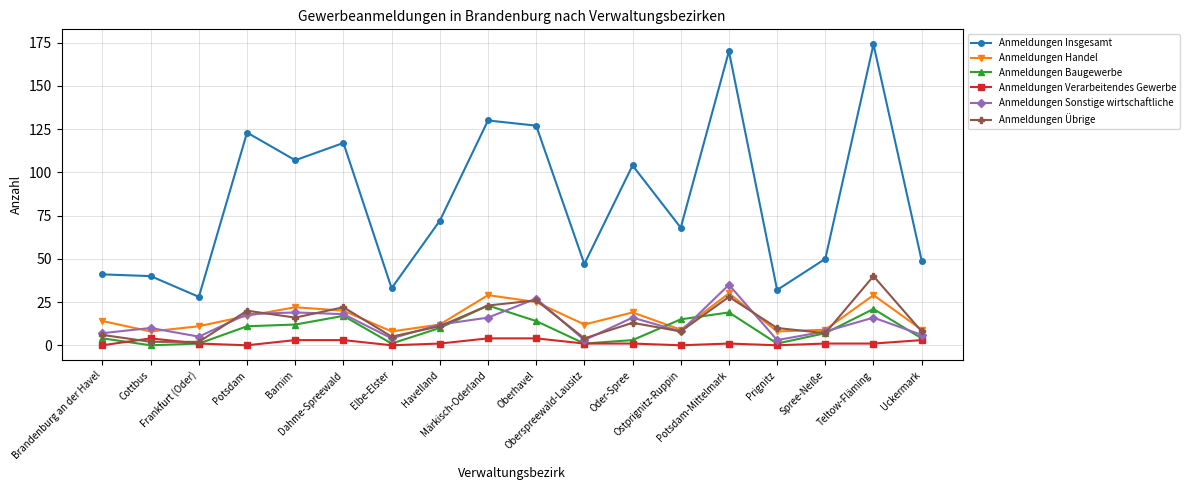

At which label does Anmeldungen Verarbeitendes Gewerbe first exceed 1?

Cottbus